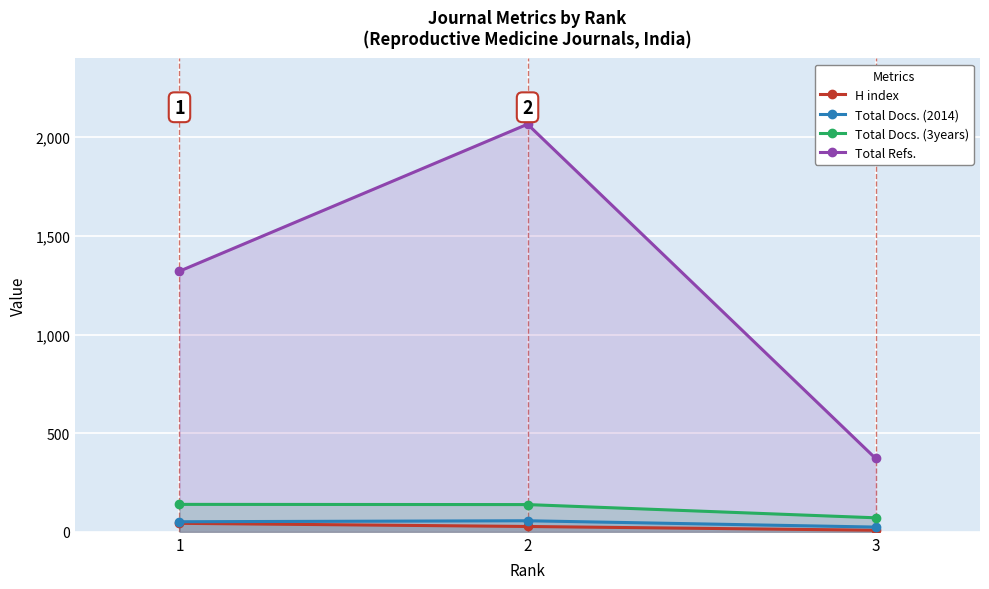

At which category is the sum across all series the highest?

2